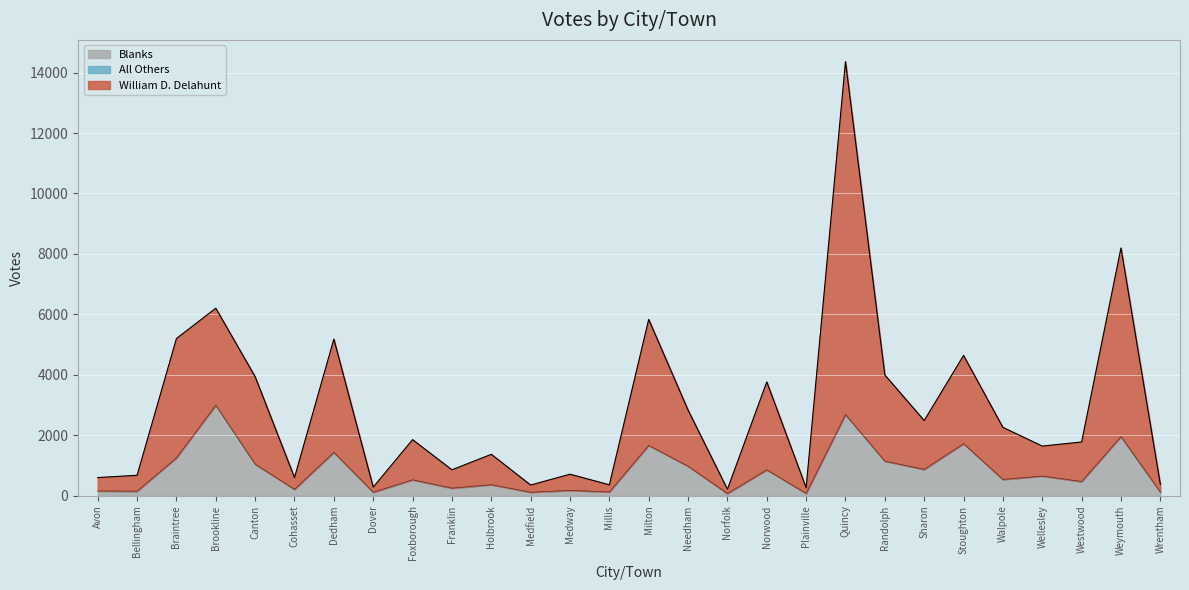

Where does the Blanks series first go above 539?

Braintree